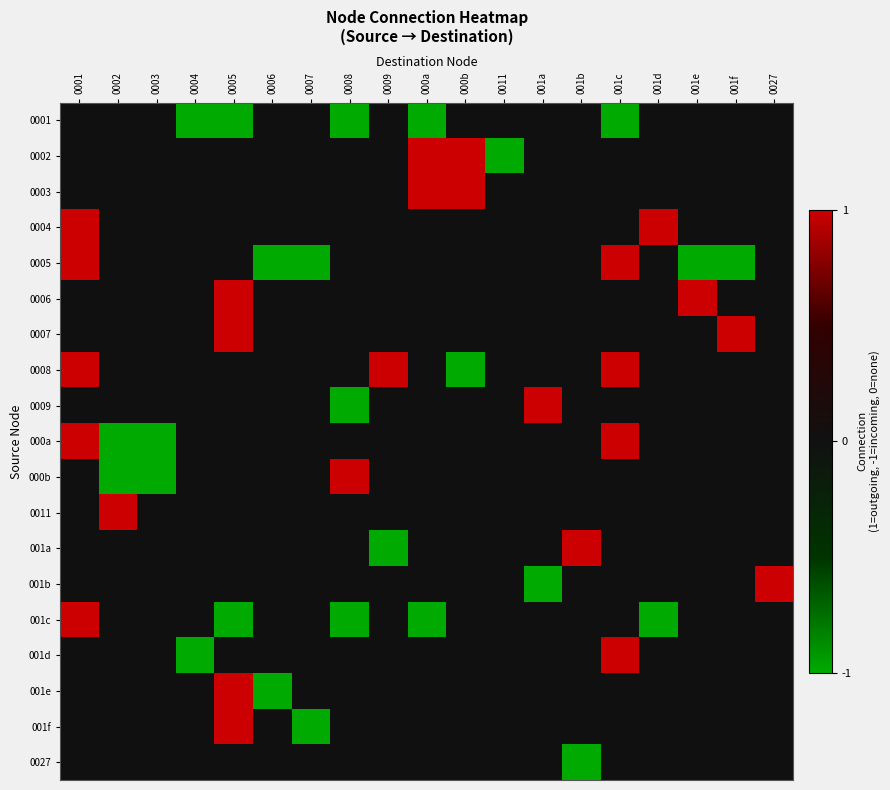

Which has a higher value, 000a or 001d?

001d